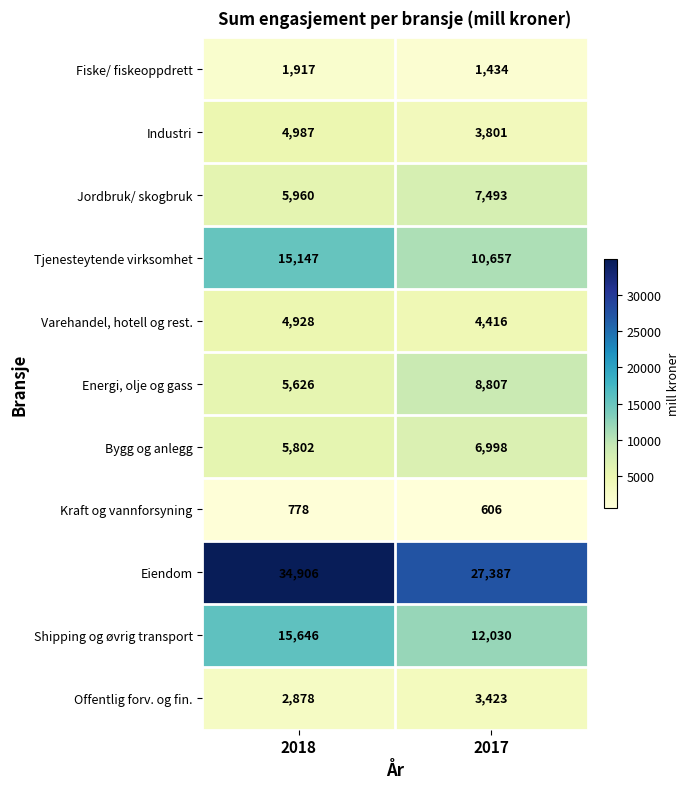

At 2017, list the series in order from largest to smallest.

Eiendom, Shipping og øvrig transport, Tjenesteytende virksomhet, Energi, olje og gass, Jordbruk/ skogbruk, Bygg og anlegg, Varehandel, hotell og rest., Industri, Offentlig forv. og fin., Fiske/ fiskeoppdrett, Kraft og vannforsyning